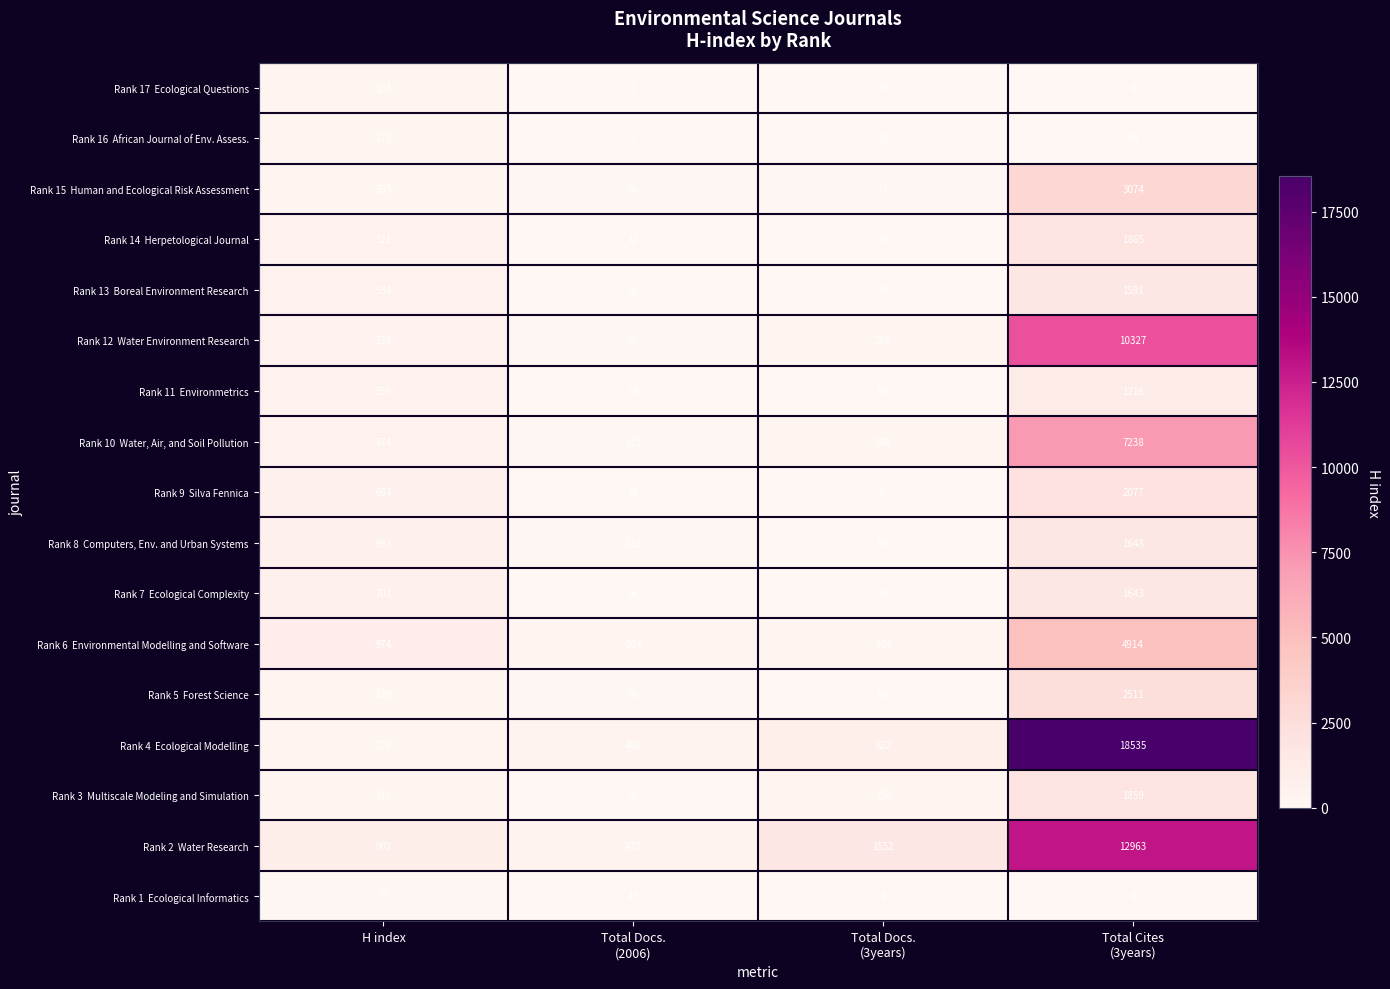

What is the total value across all series at H index?

8176